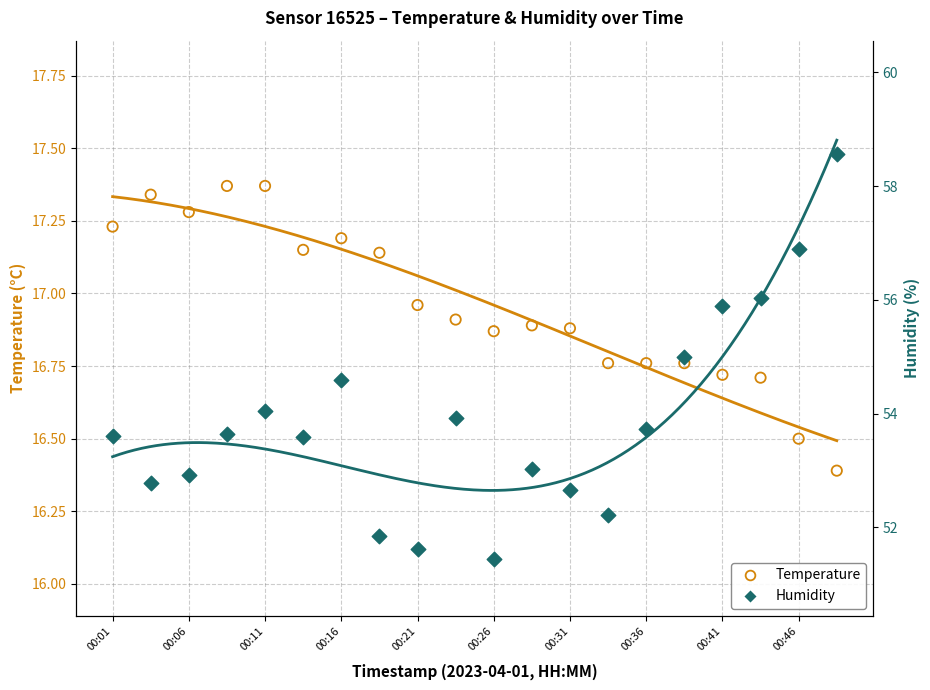

Which series has the largest total across all categories?

Humidity